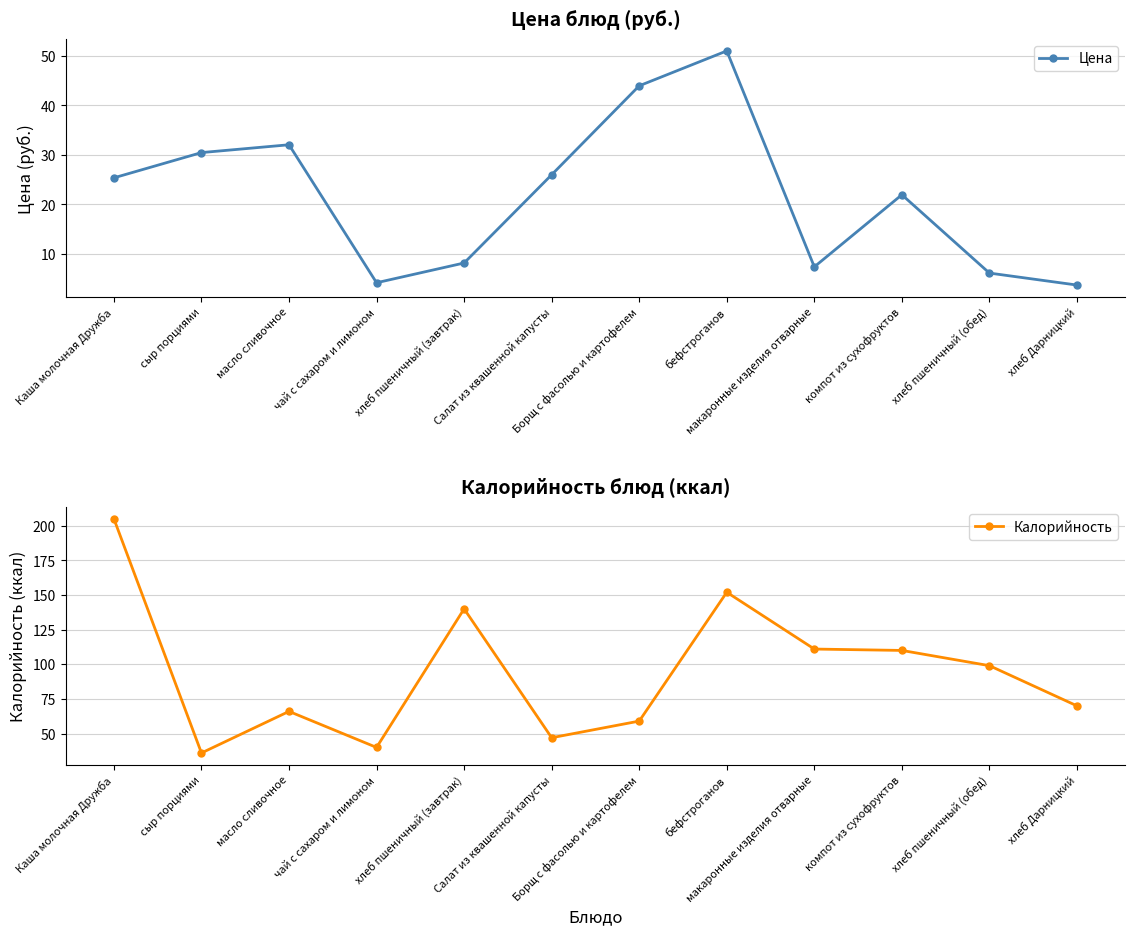

What is the sum of the Цена values at хлеб пшеничный (завтрак) and Салат из квашенной капусты?

34.1